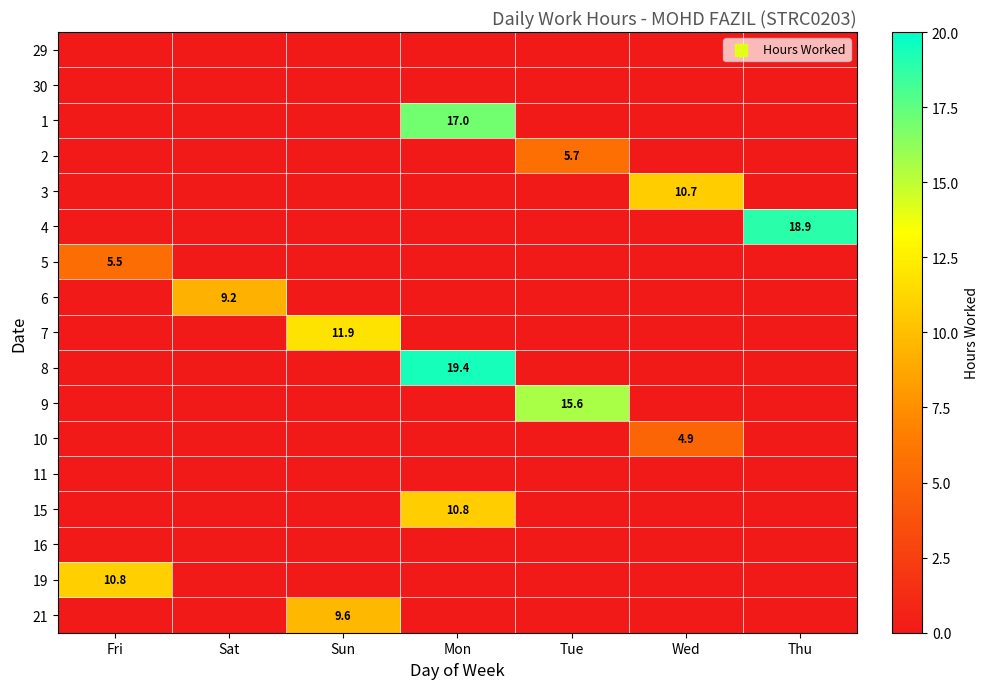

What is the difference between the highest and lowest values at Wed?

10.7